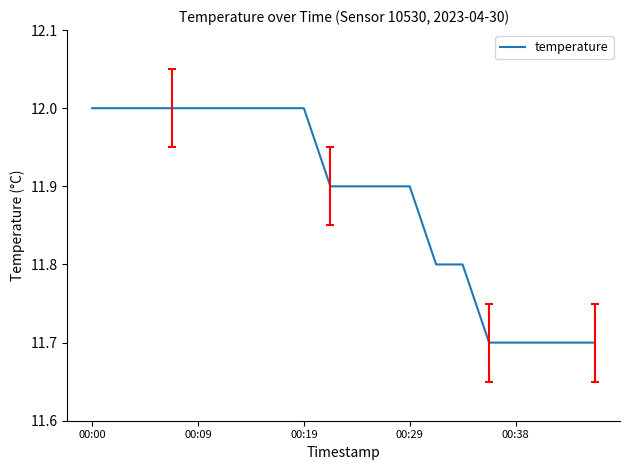

What is the smallest value displayed?

11.7